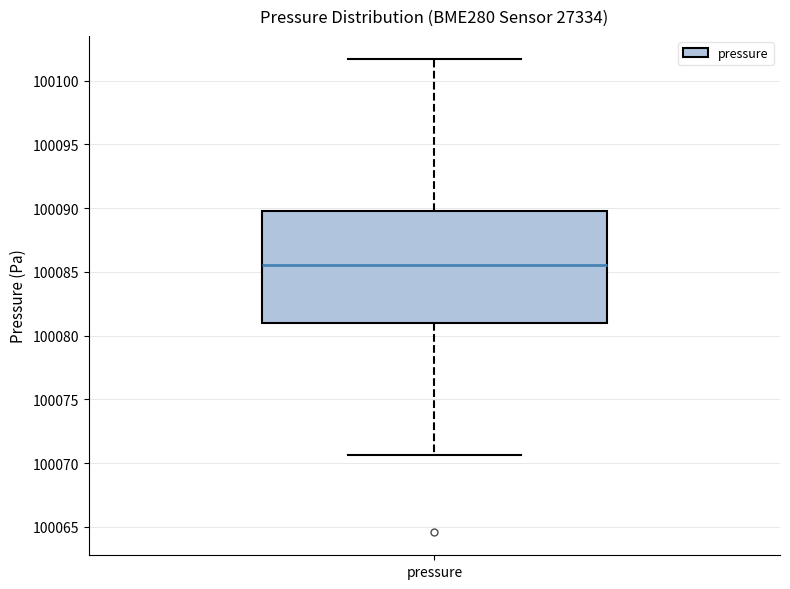

Where is the lower edge of the box for pressure on the y-axis? The values are not printed on the chart, so give them approximately, as read against the axis.

100081.0